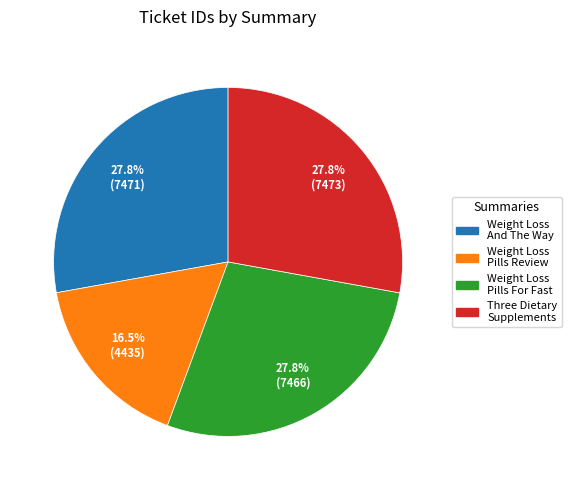

Is there a majority slice in this chart?

No